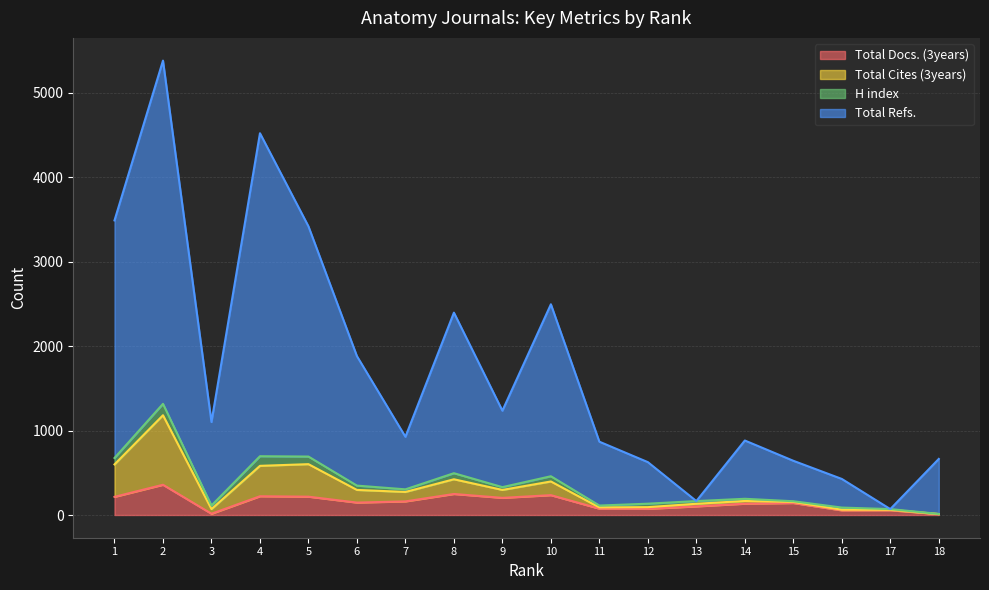

The value of Total Docs. (3years) at 5 is 217. True or false?

True